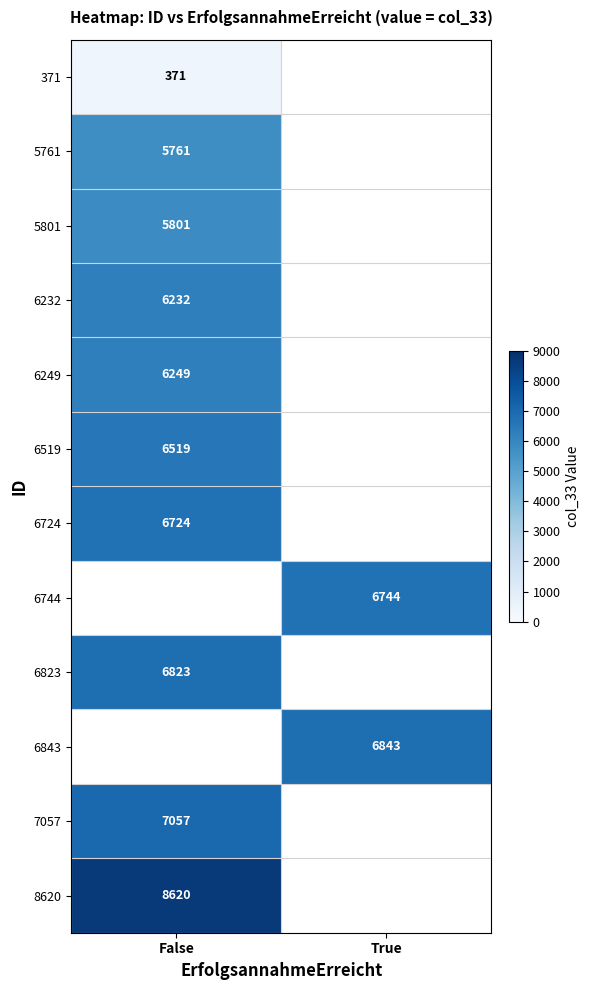

Count the number of data series in this chart.

12